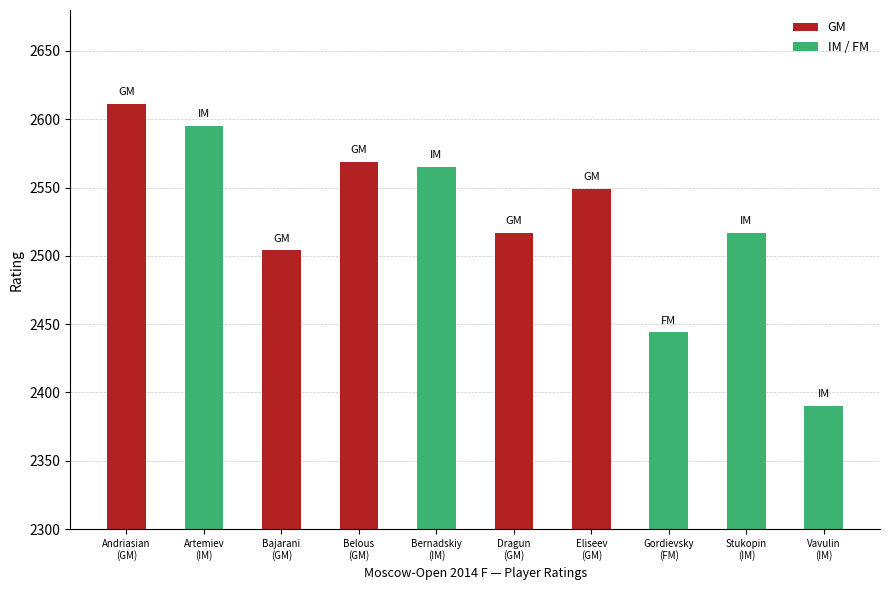

How many bars are there in total?

10